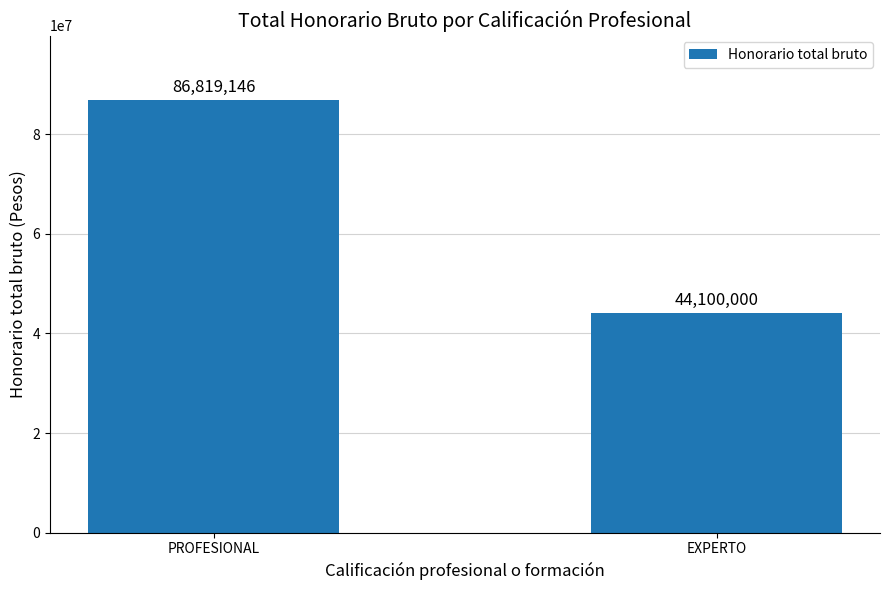

The value at EXPERTO is 44100000. True or false?

True